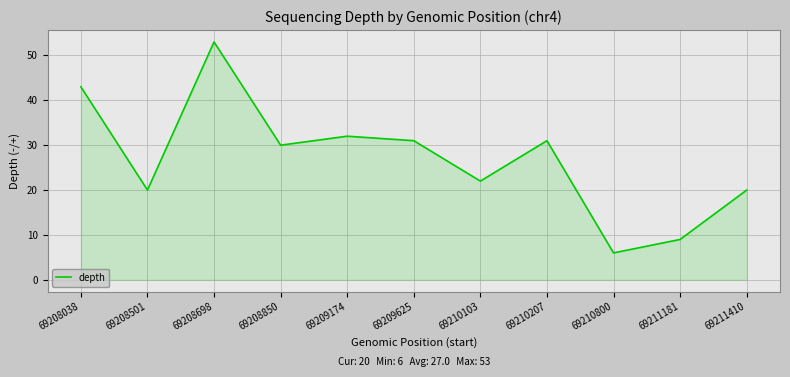

What is the difference between the maximum and minimum values?

47